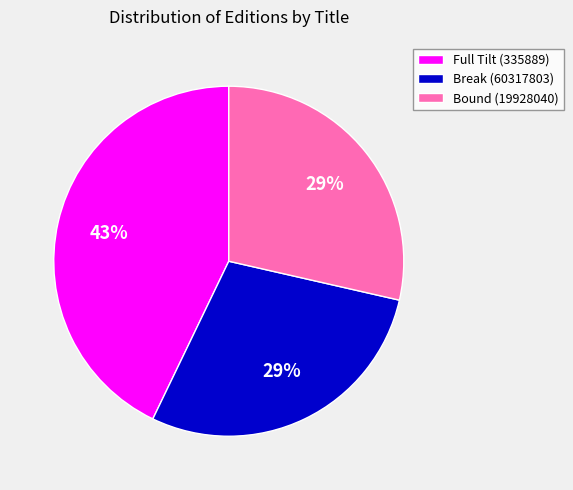

Do Bound (19928040) and Break (60317803) together represent more than half of the pie?

Yes